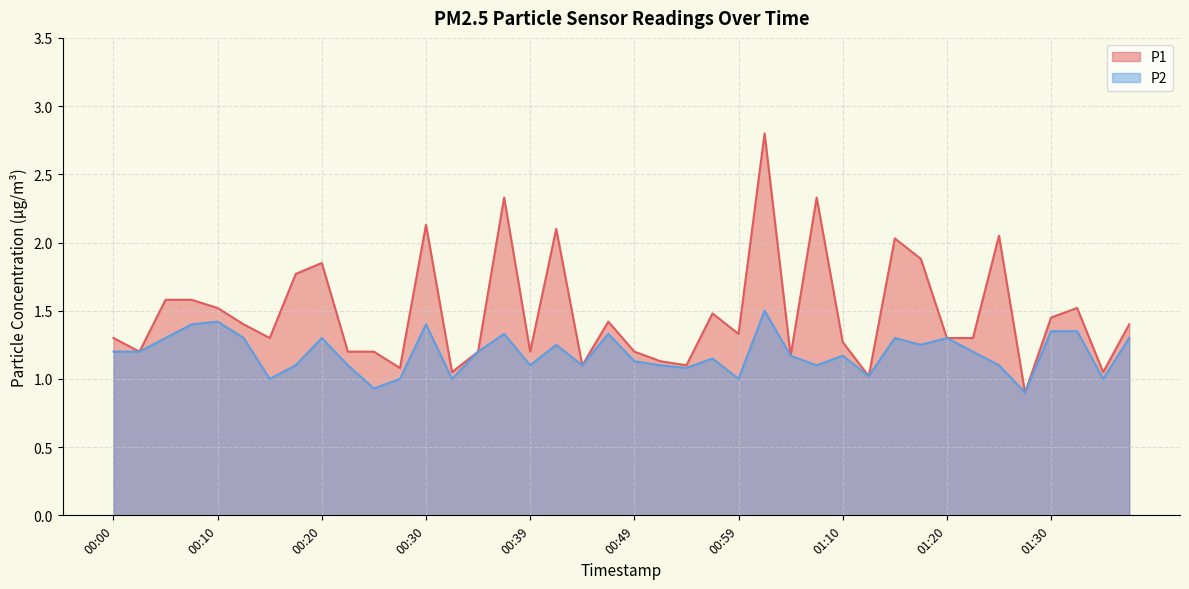

At which label does P1 reach its minimum?

01:27